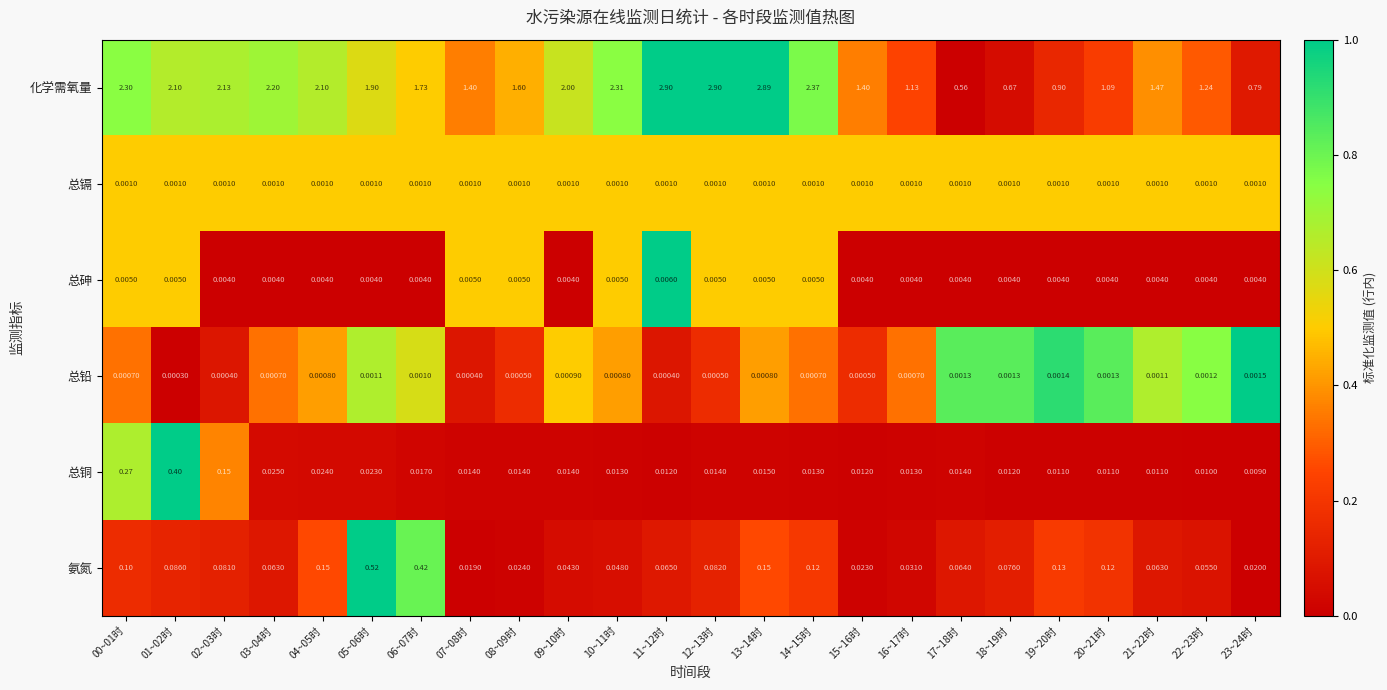

At which category is the sum across all series the highest?

13~14时